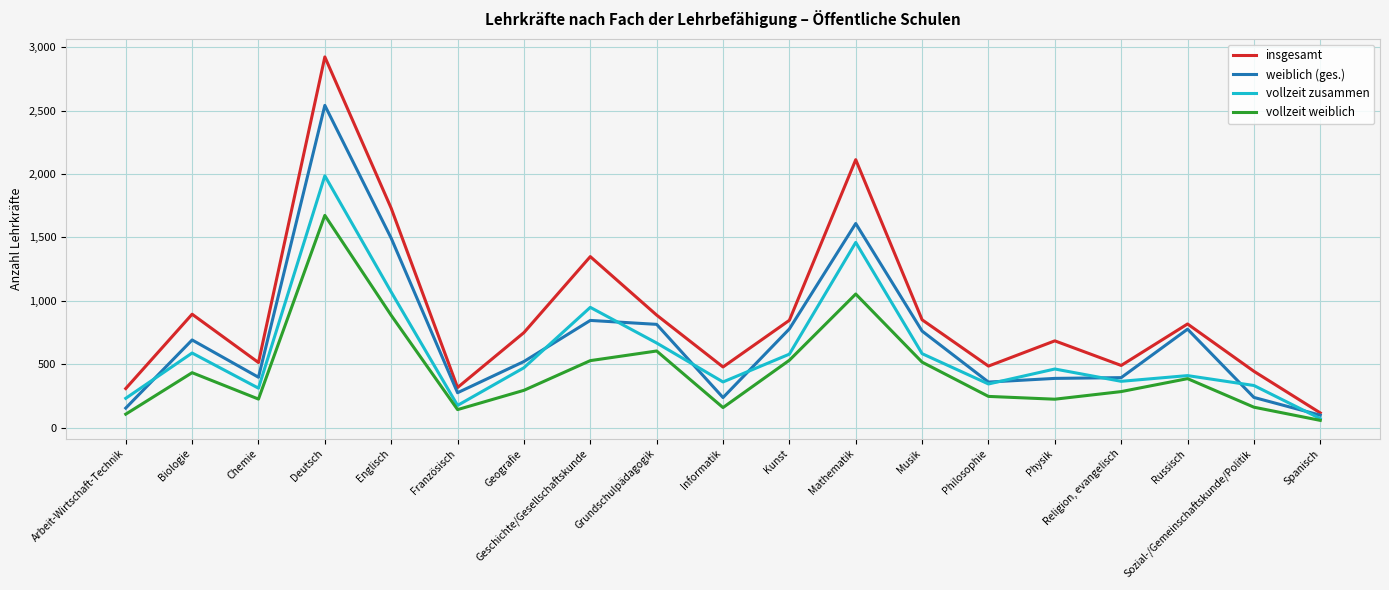

Is the value of insgesamt at Mathematik greater than the value of vollzeit zusammen at Mathematik?

Yes